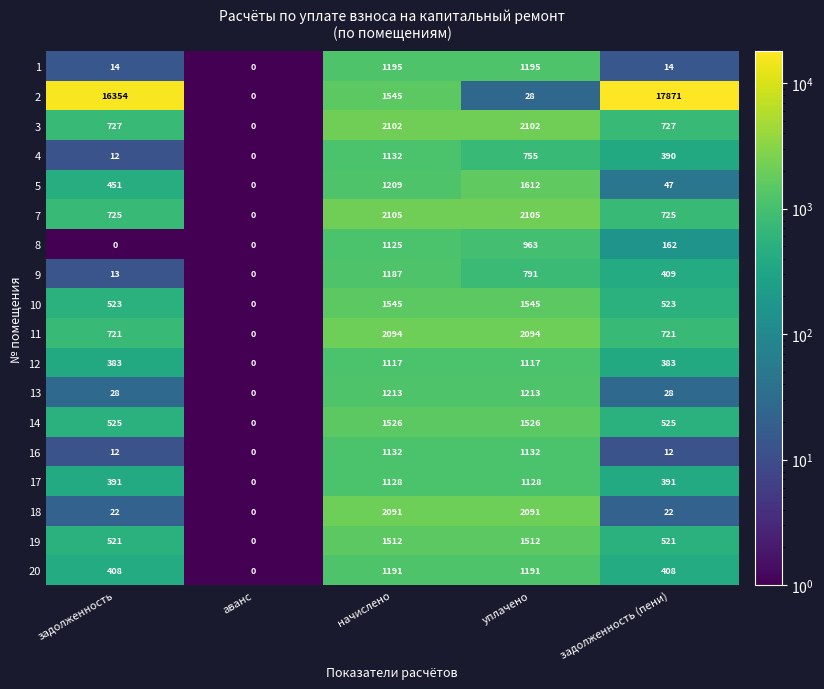

At which label does 2 first exceed 1545?

задолженность